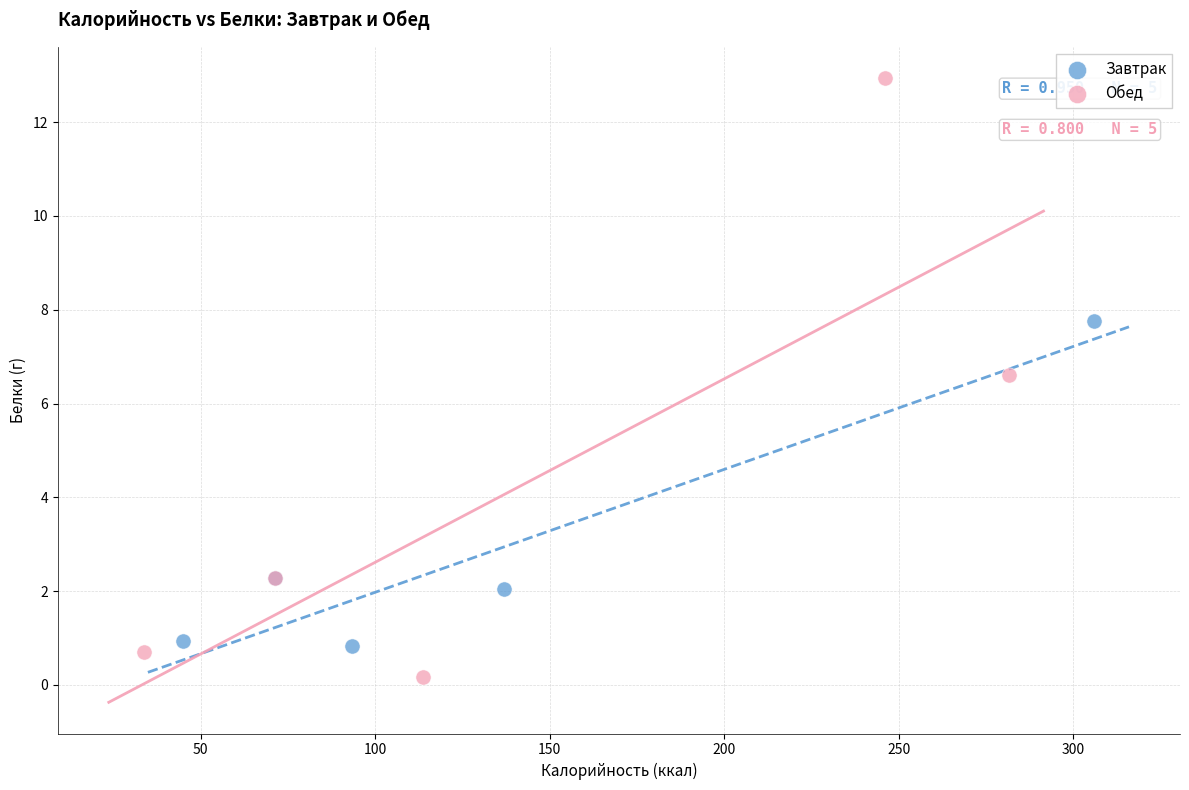

Which series reaches the maximum Y coordinate?

Обед